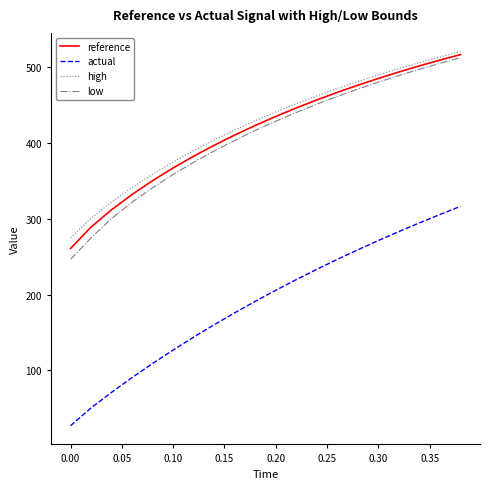

Which series has the widest spread of values?

actual